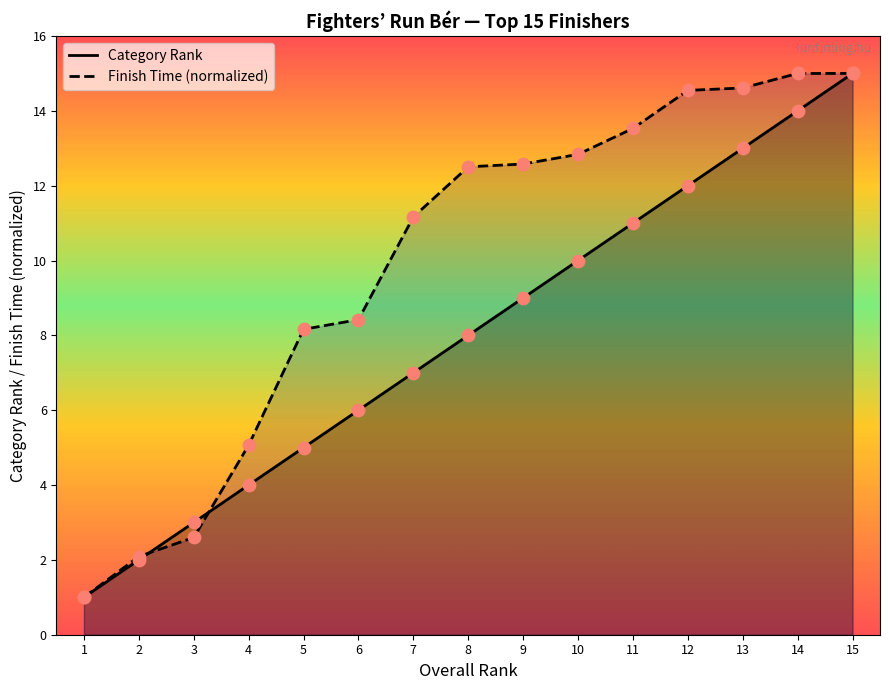

At which category is the sum across all series the highest?

15